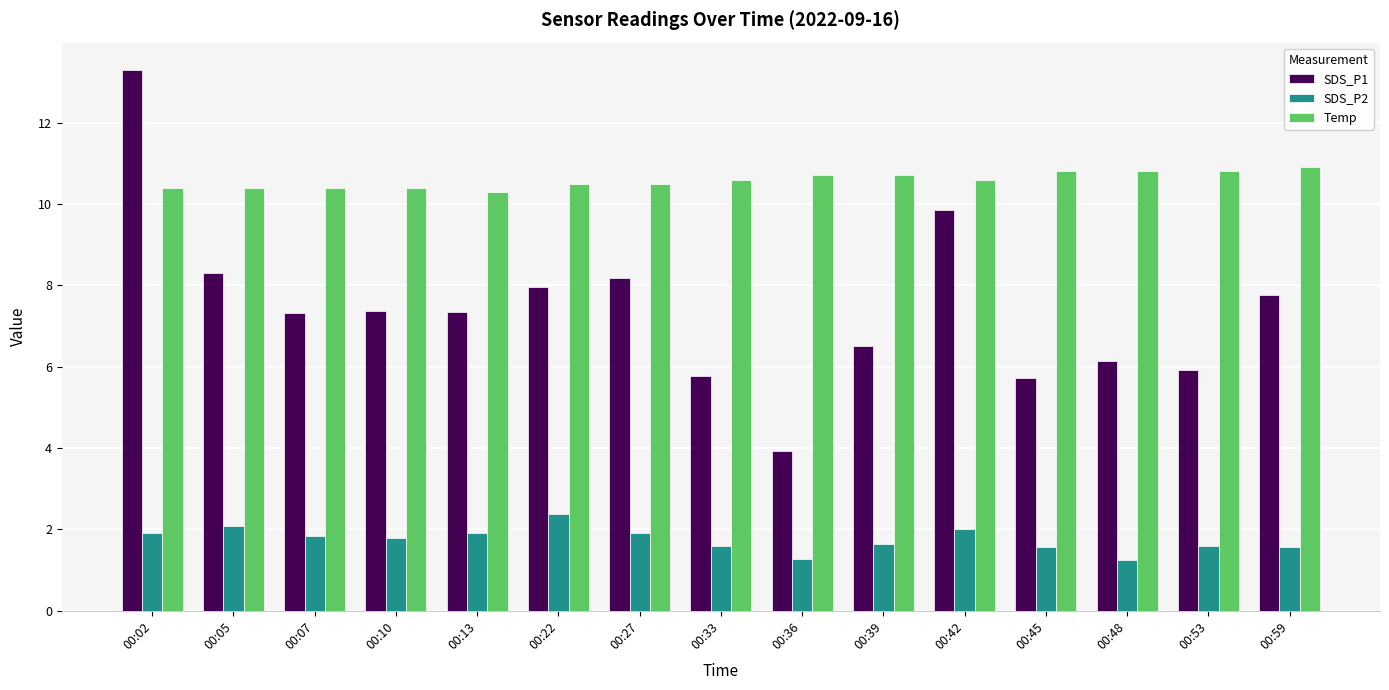

What is the sum of all SDS_P2 values?

26.3